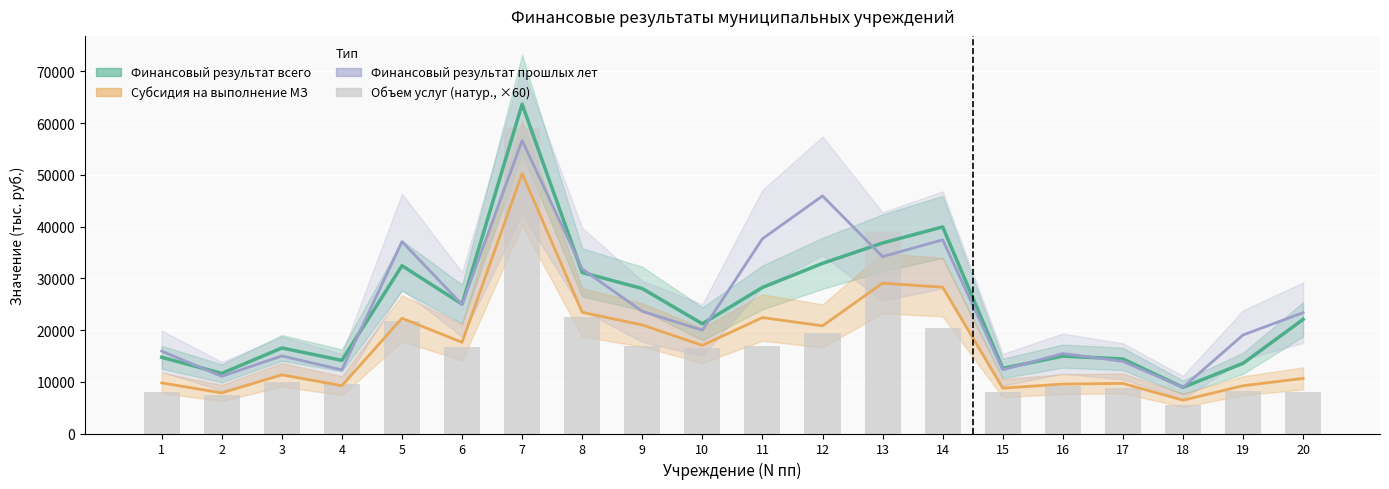

What is the value of the Финансовый результат всего bar at the 20th from the left?

22052.3